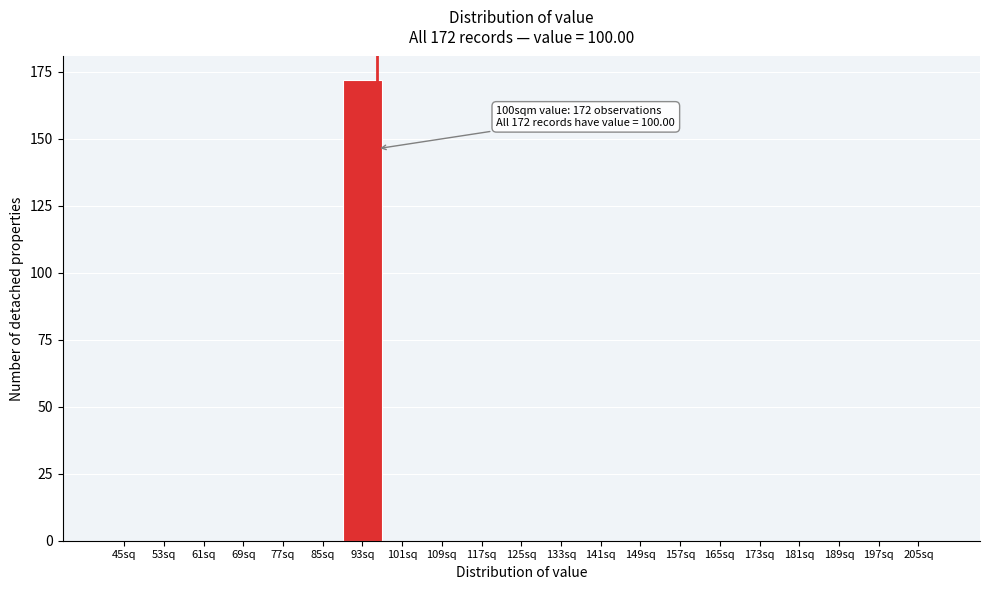

Reading left to right, list all the values displayed in this chart.

45sq=0	53sq=0	61sq=0	69sq=0	77sq=0	85sq=0	93sq=172	101sq=0	109sq=0	117sq=0	125sq=0	133sq=0	141sq=0	149sq=0	157sq=0	165sq=0	173sq=0	181sq=0	189sq=0	197sq=0	205sq=0